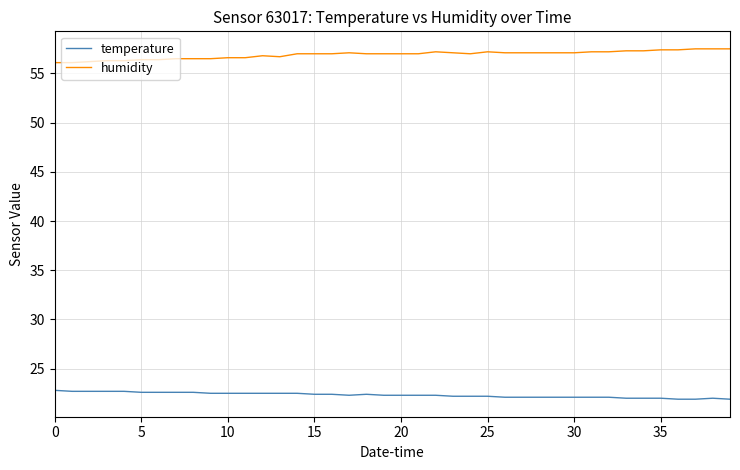

What is the maximum value shown in the chart?

57.5